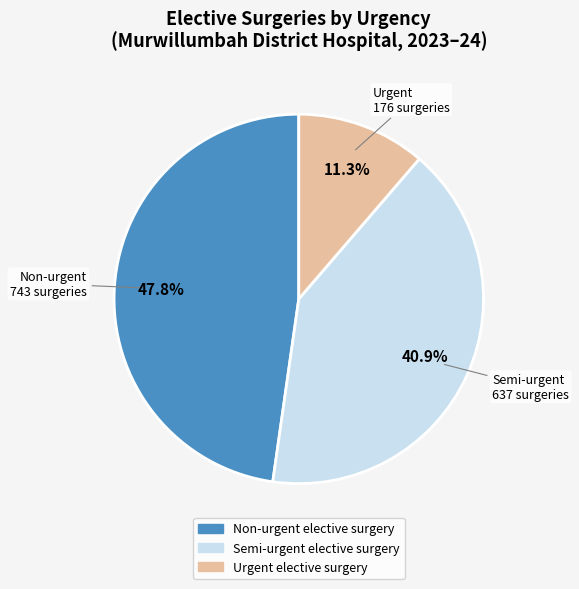

How many slices are in this pie chart?

3